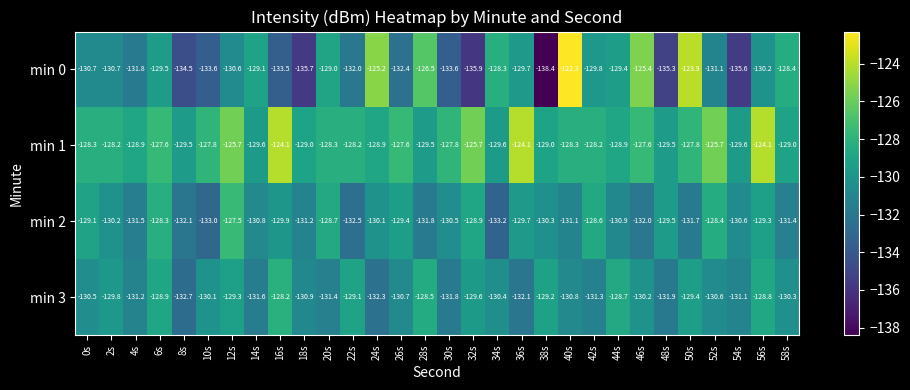

Which category has the lowest value in the min 3 series?

8s